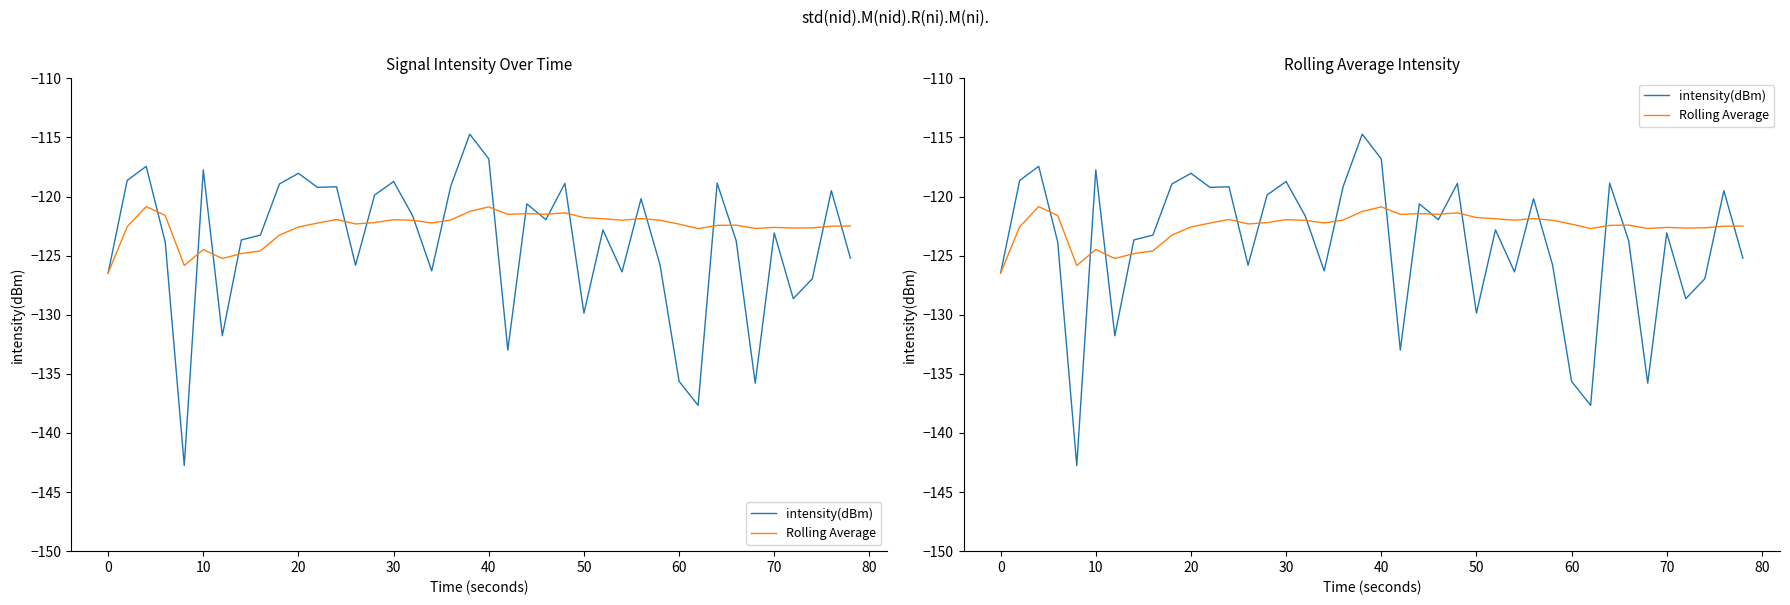

How many values in the Rolling Average series are below -122?

26